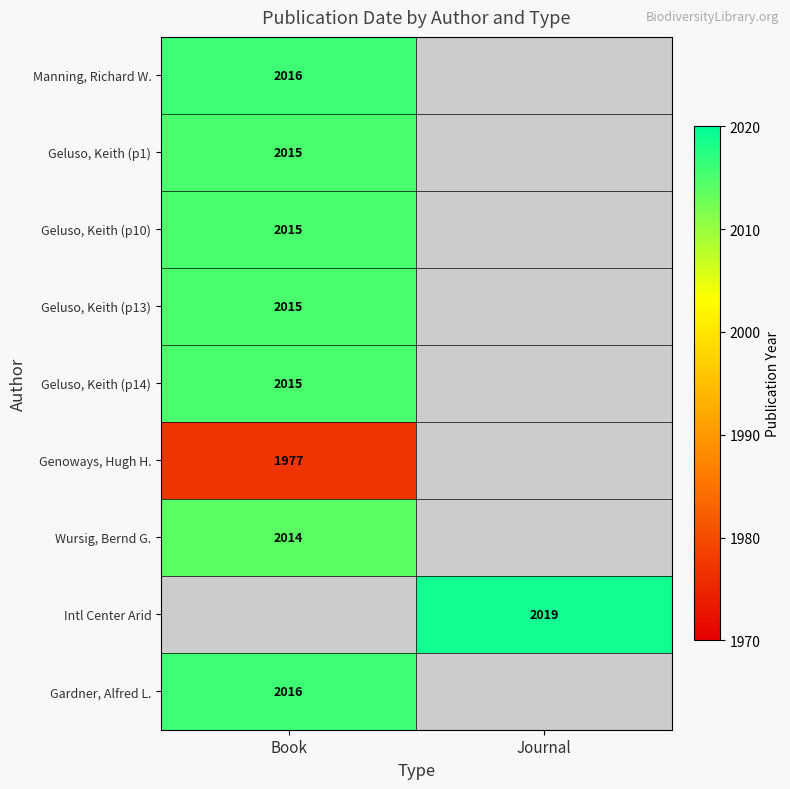

Which label corresponds to the smallest value in the chart?

Book